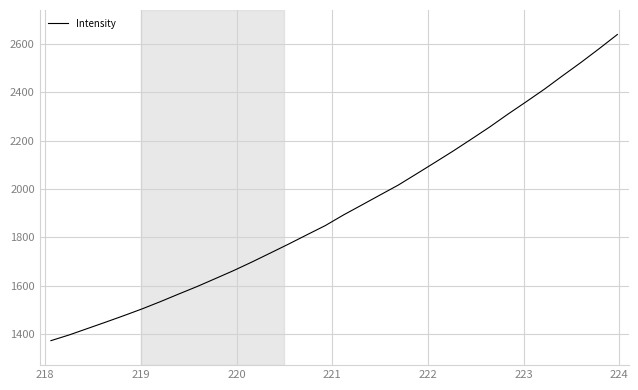

What is the difference between the maximum and minimum values?

1265.3